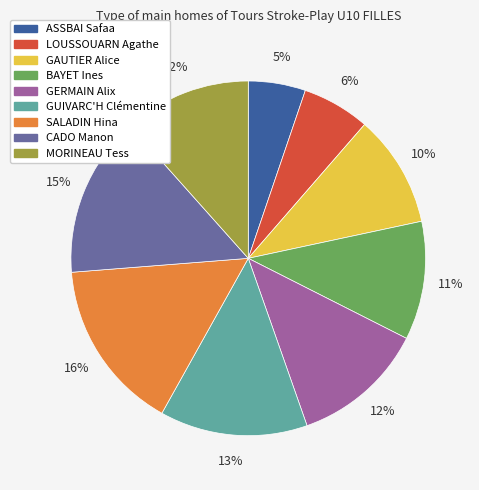

How many slices are in this pie chart?

9